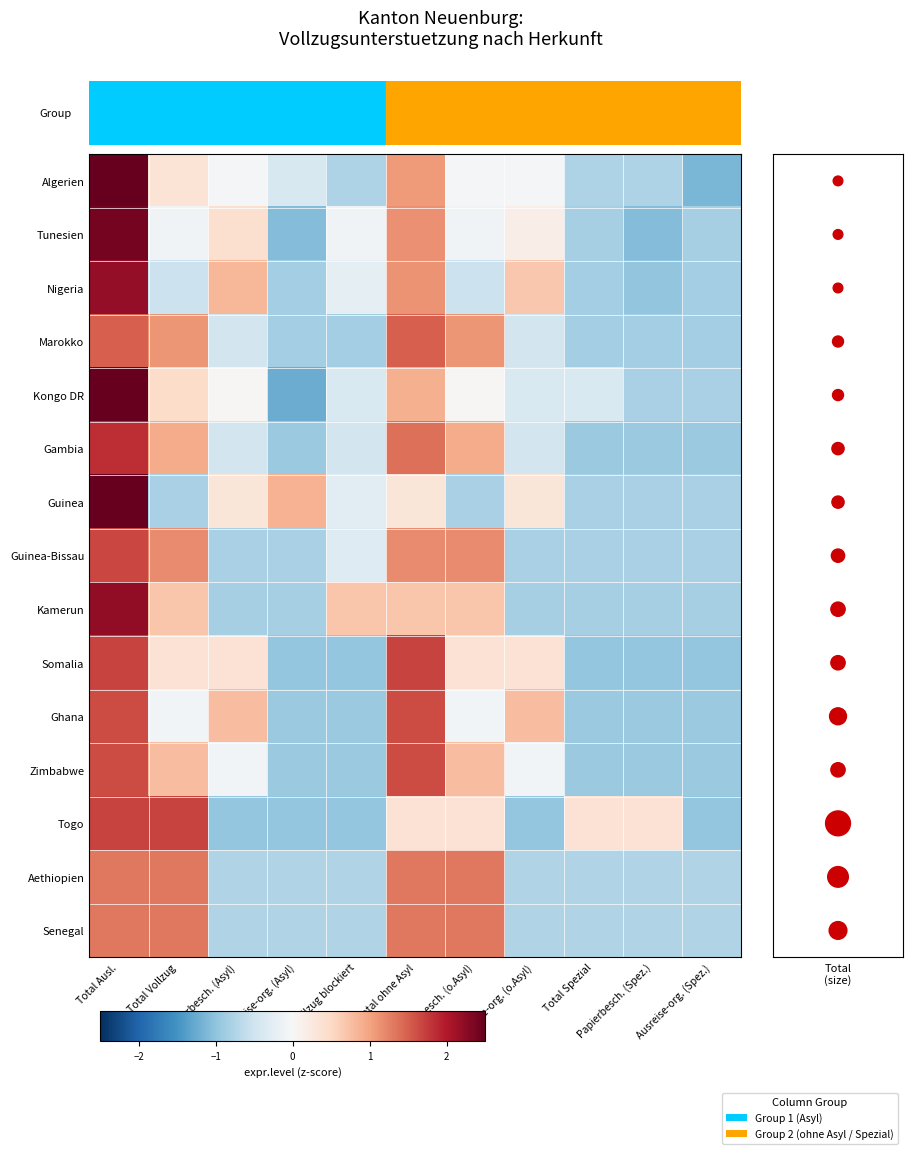

What is the total value across all series at Ausreise-org. (o.Asyl)?

-3.3